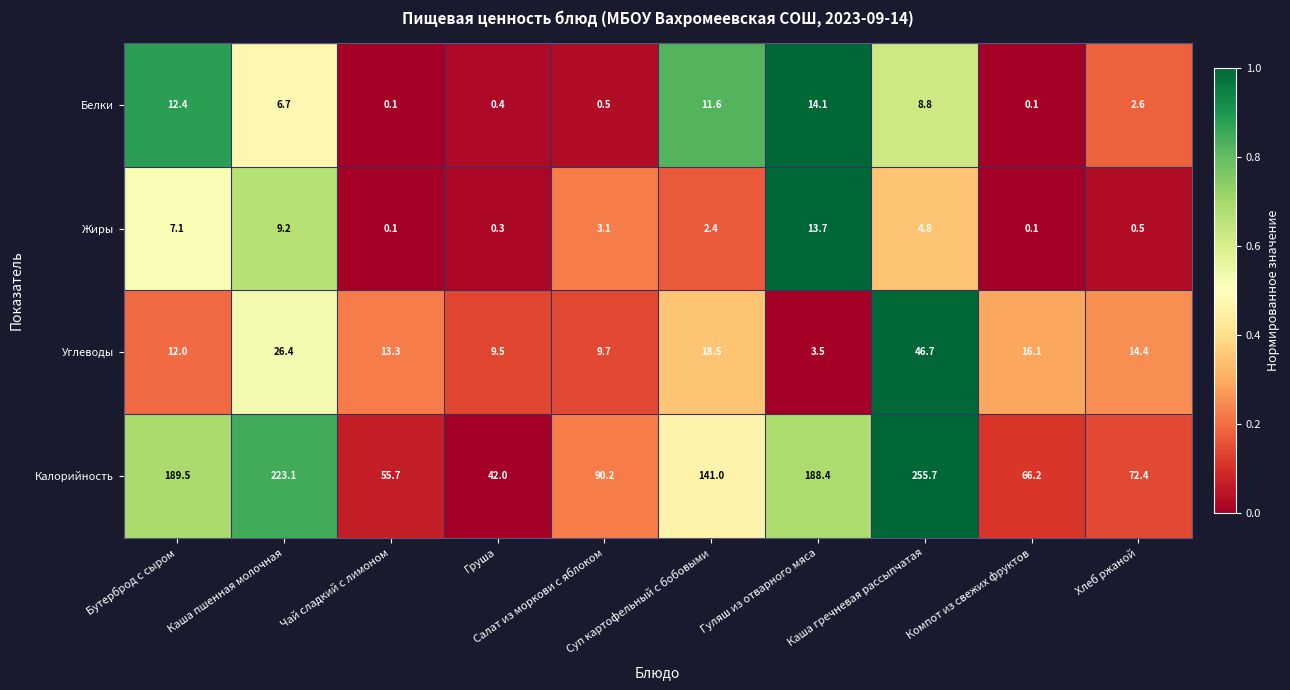

True or false: Углеводы has a value of 13.3 at Чай сладкий с лимоном.

True